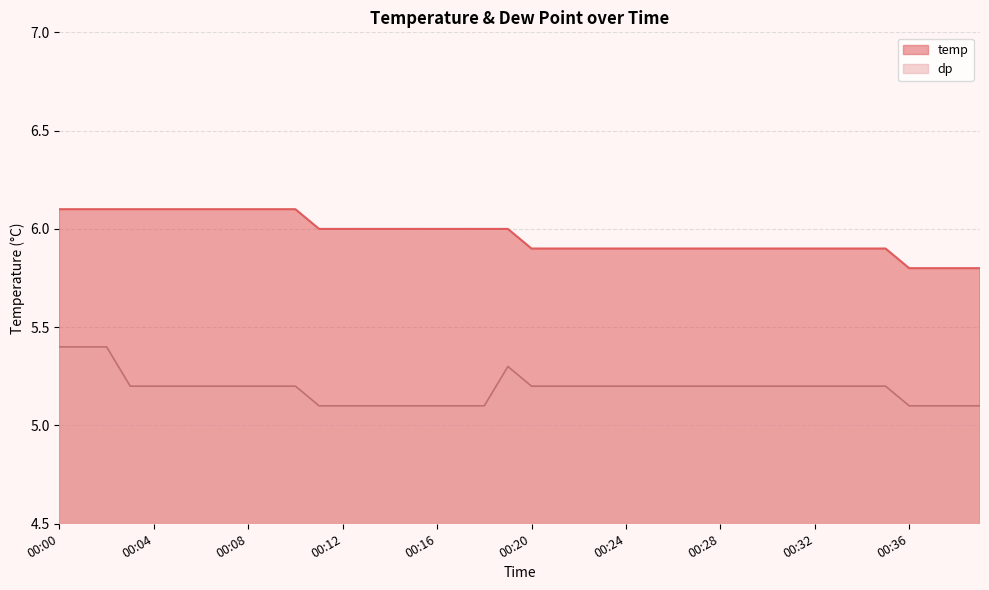

Reading right to left, list all the values displayed in this chart.

temp: 00:39=5.8	00:38=5.8	00:37=5.8	00:36=5.8	00:35=5.9	00:34=5.9	00:33=5.9	00:32=5.9	00:31=5.9	00:30=5.9	00:29=5.9	00:28=5.9	00:27=5.9	00:26=5.9	00:25=5.9	00:24=5.9	00:23=5.9	00:22=5.9	00:21=5.9	00:20=5.9	00:19=6.0	00:18=6.0	00:17=6.0	00:16=6.0	00:15=6.0	00:14=6.0	00:13=6.0	00:12=6.0	00:11=6.0	00:10=6.1	00:09=6.1	00:08=6.1	00:07=6.1	00:06=6.1	00:05=6.1	00:04=6.1	00:03=6.1	00:02=6.1	00:01=6.1	00:00=6.1
dp: 00:39=5.1	00:38=5.1	00:37=5.1	00:36=5.1	00:35=5.2	00:34=5.2	00:33=5.2	00:32=5.2	00:31=5.2	00:30=5.2	00:29=5.2	00:28=5.2	00:27=5.2	00:26=5.2	00:25=5.2	00:24=5.2	00:23=5.2	00:22=5.2	00:21=5.2	00:20=5.2	00:19=5.3	00:18=5.1	00:17=5.1	00:16=5.1	00:15=5.1	00:14=5.1	00:13=5.1	00:12=5.1	00:11=5.1	00:10=5.2	00:09=5.2	00:08=5.2	00:07=5.2	00:06=5.2	00:05=5.2	00:04=5.2	00:03=5.2	00:02=5.4	00:01=5.4	00:00=5.4